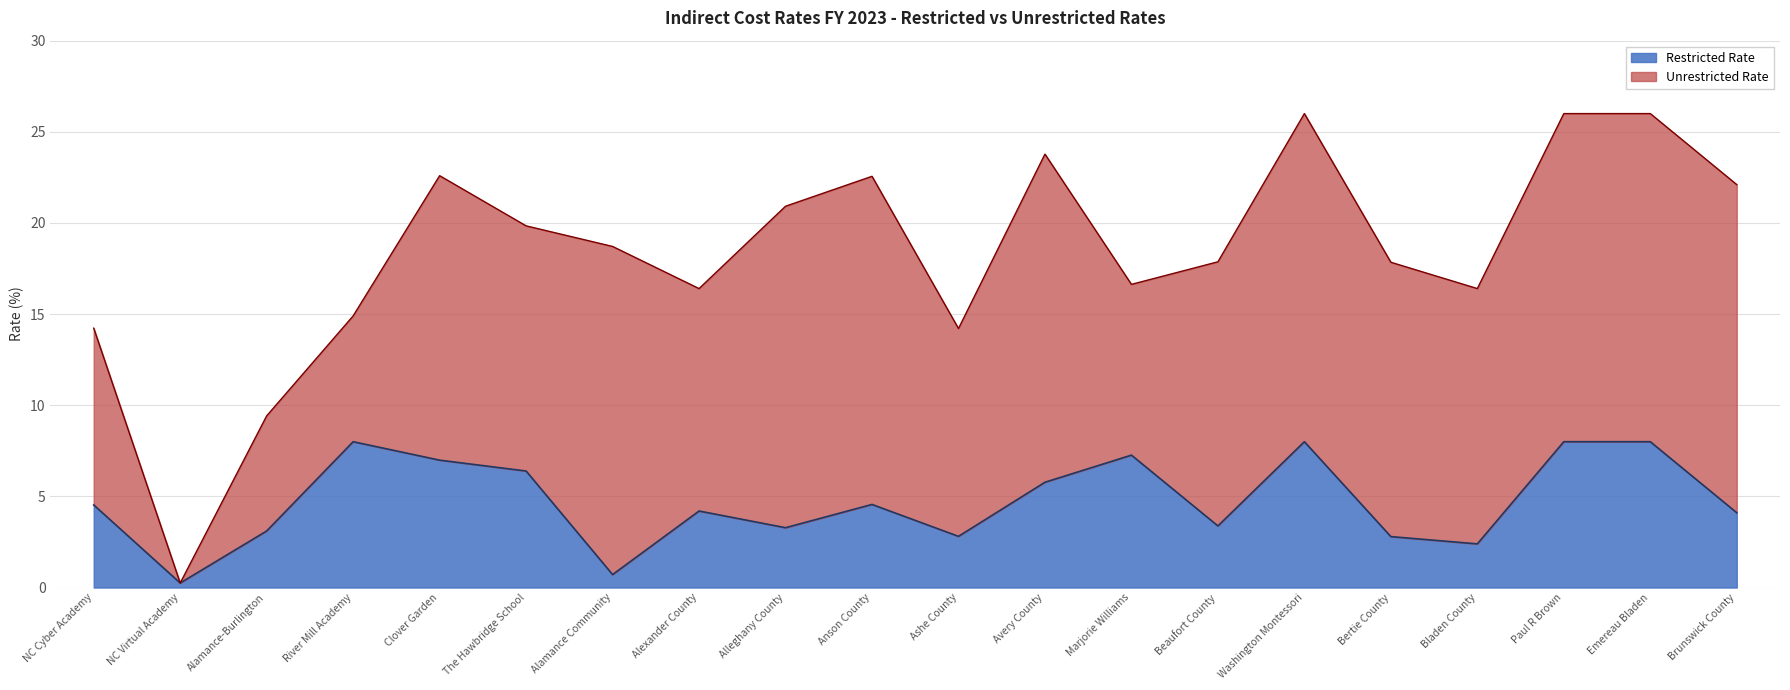

What position from the right is The Hawbridge School?

15